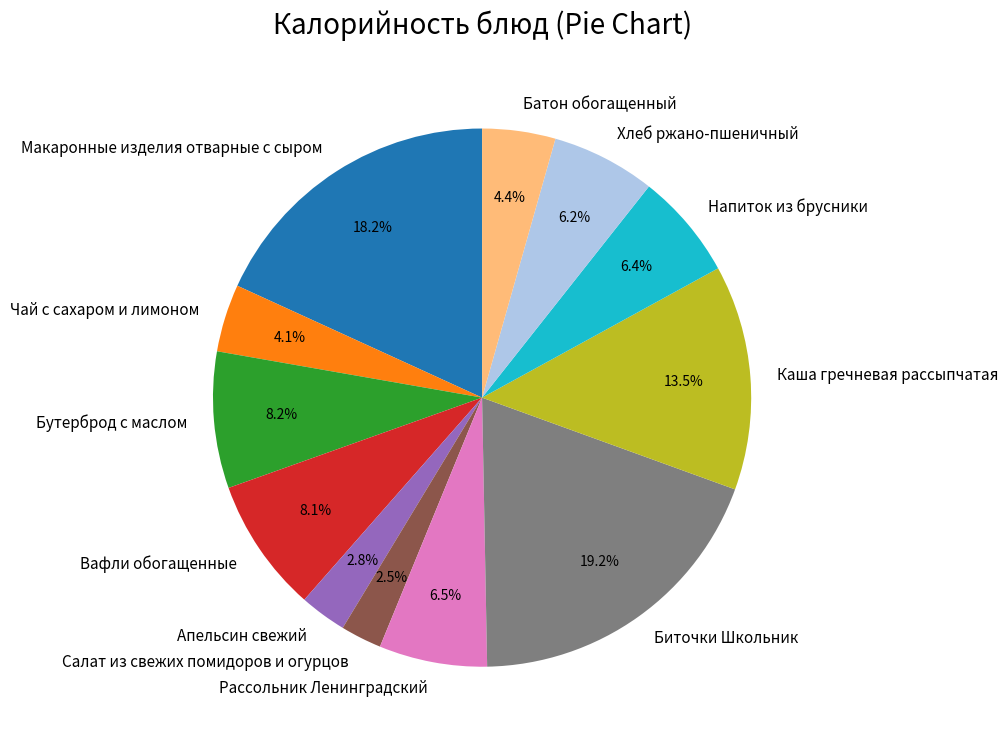

Combined, do Салат из свежих помидоров и огурцов and Вафли обогащенные account for over 50%?

No